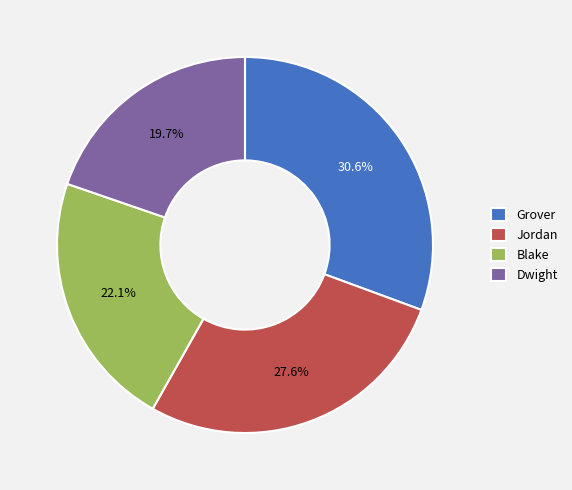

Which category has the biggest portion of the pie?

Grover